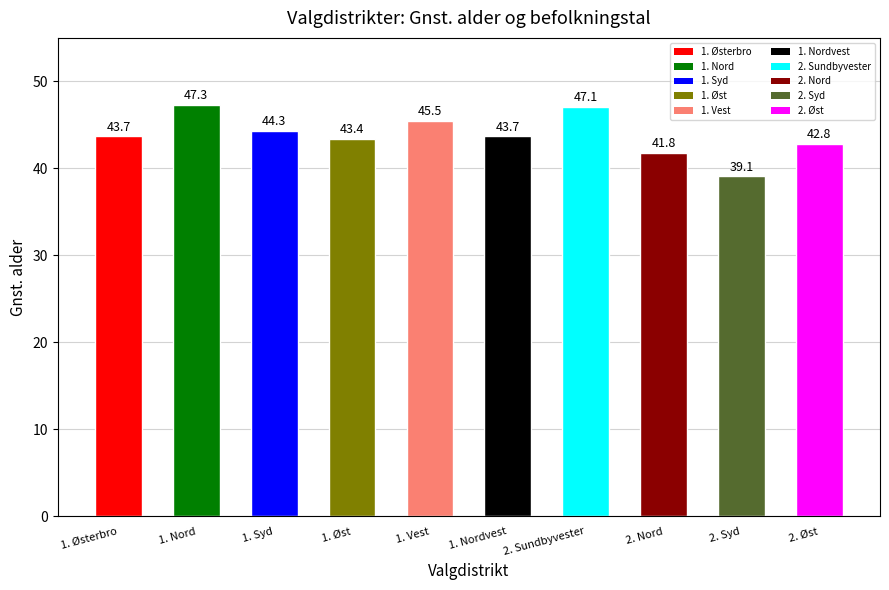

At which category does the chart reach its peak across all series?

1. Nord